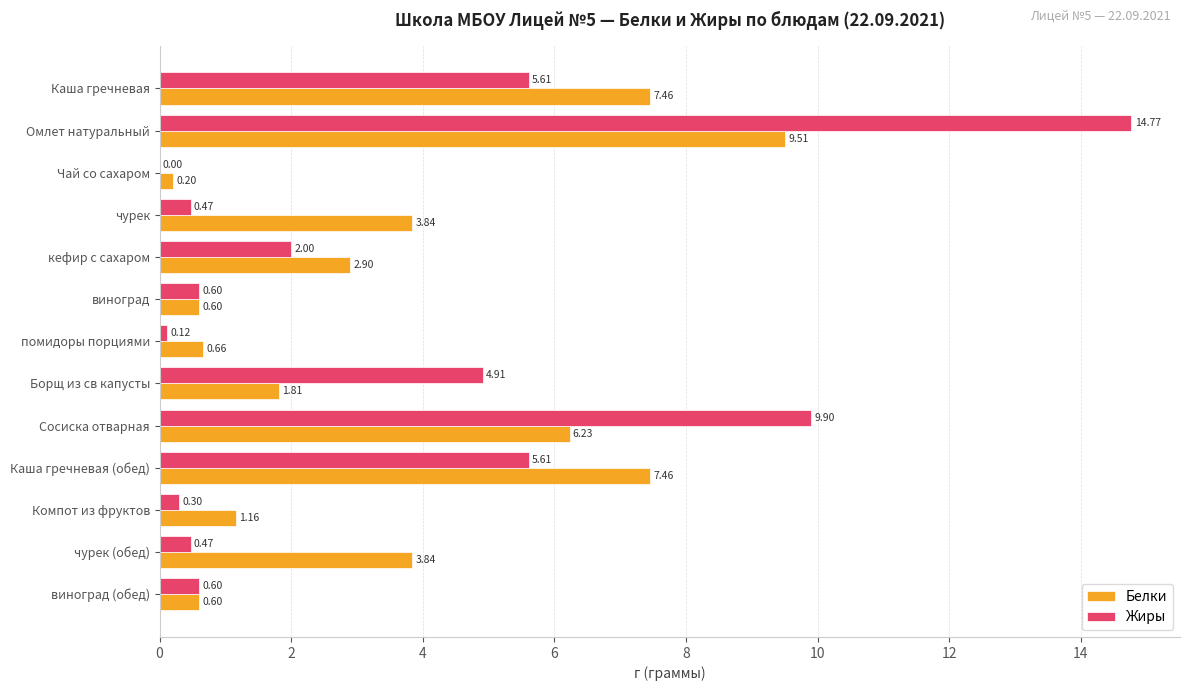

What is the sum of all Жиры values?

45.4